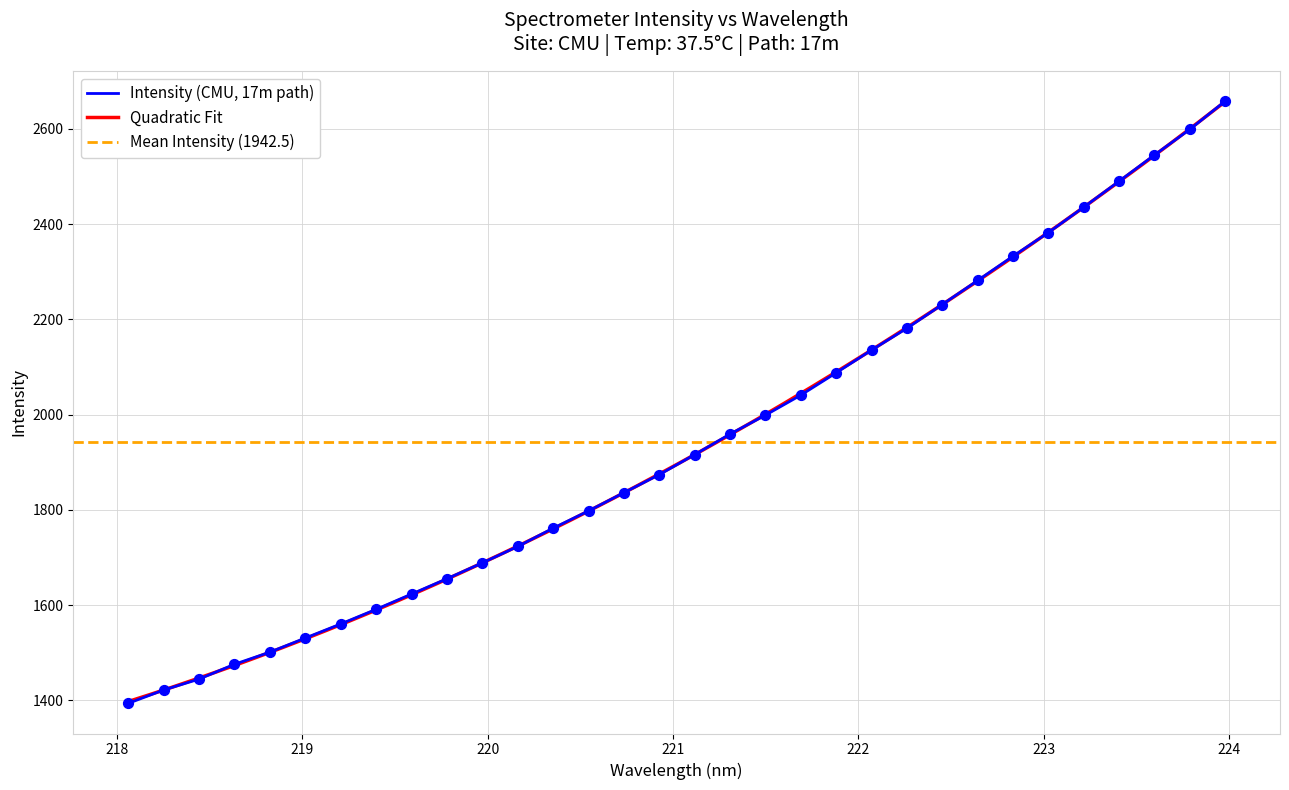

What is the lowest value of the Intensity (CMU, 17m path) series?

1393.6